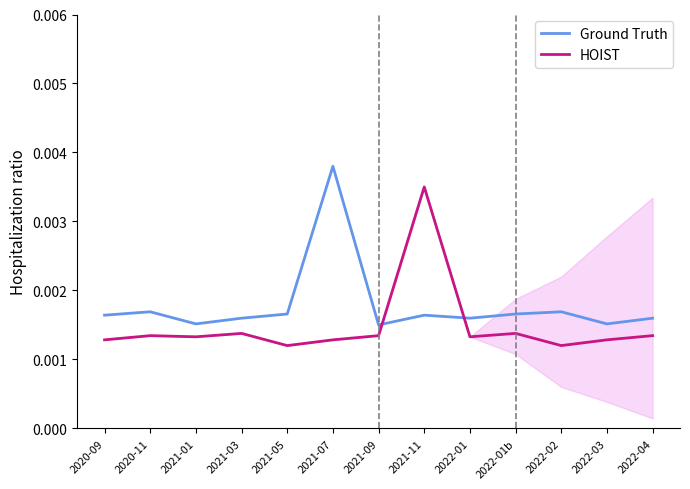

Is the value of Ground Truth at 2021-01 greater than the value of HOIST at 2021-11?

No